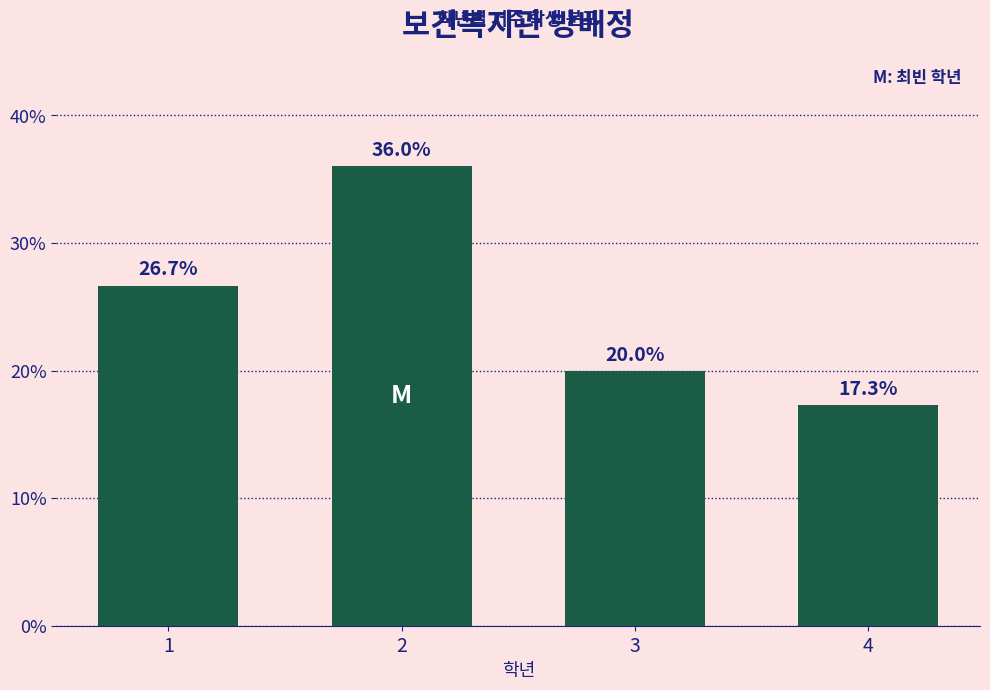

Reading right to left, list all the values displayed in this chart.

4=17.3	3=20.0	2=36.0	1=26.7